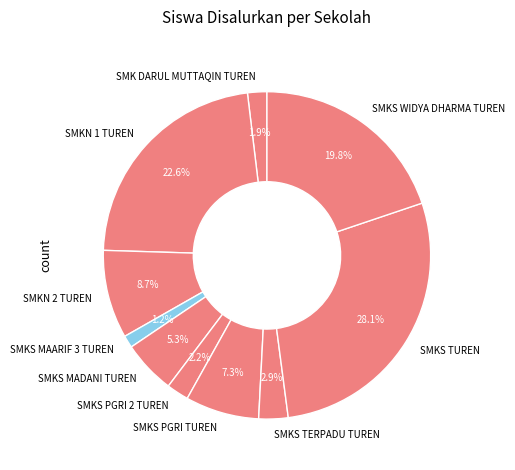

Which slice is the smallest?

SMKS MAARIF 3 TUREN